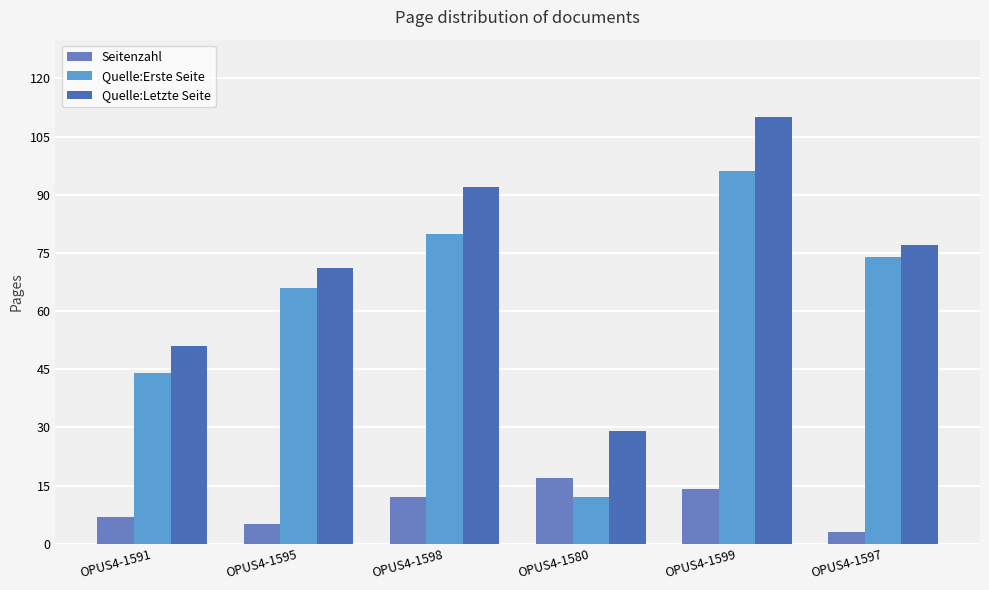

Reading left to right, extract all data points from this chart.

Seitenzahl: 7	5	12	17	14	3
Quelle:Erste Seite: 44	66	80	12	96	74
Quelle:Letzte Seite: 51	71	92	29	110	77